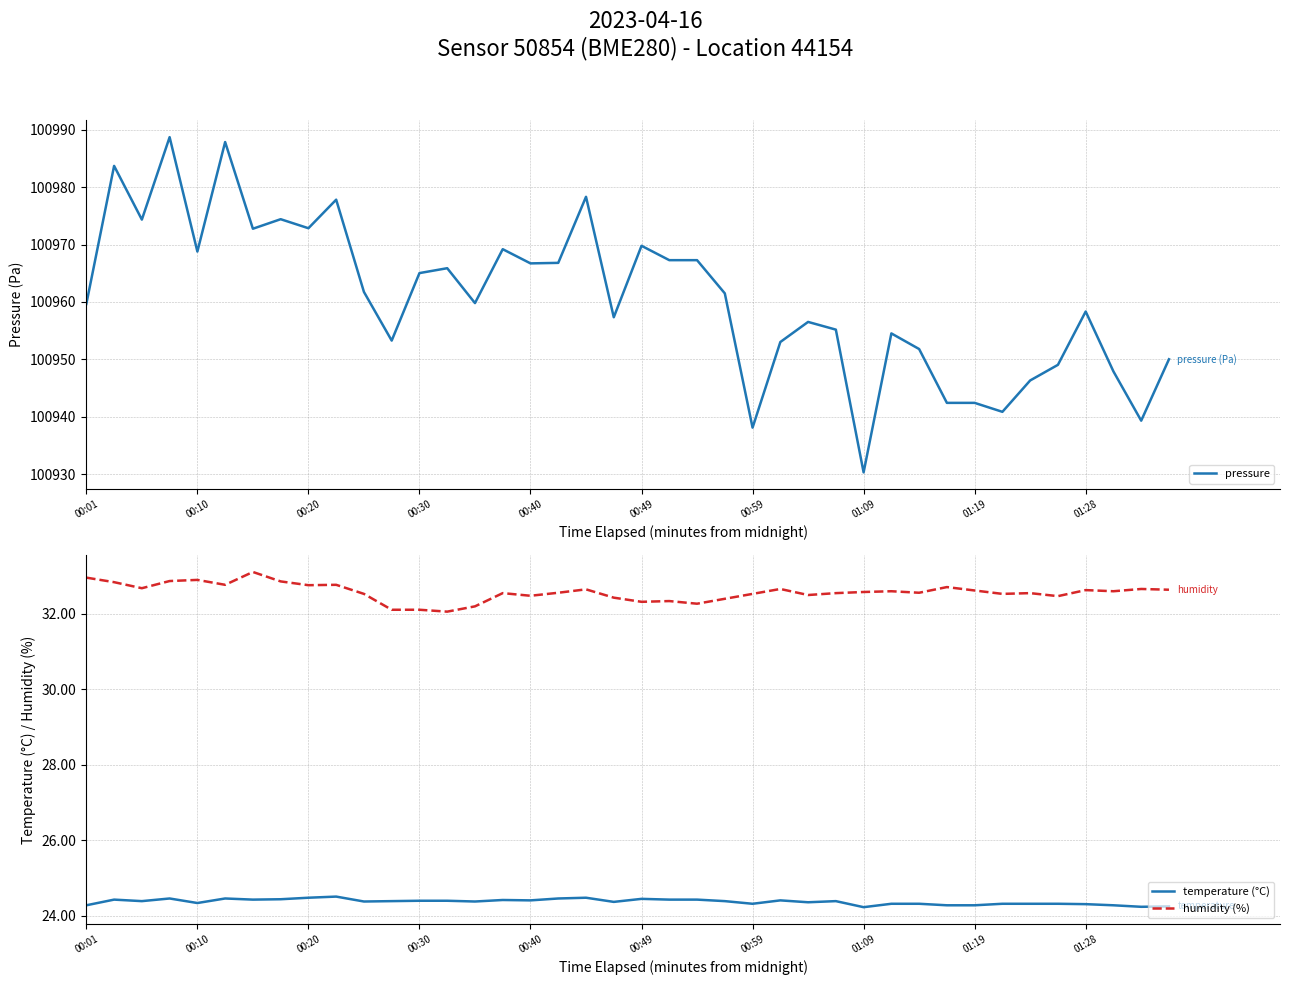

Is it true that temperature (°C) equals 24.4 at 19?

True